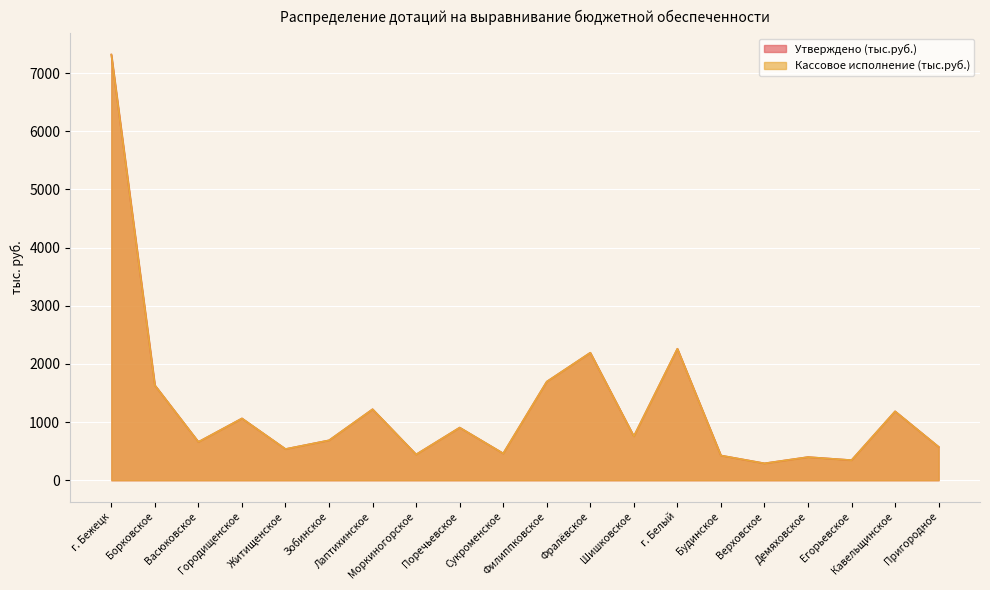

How many values in the Кассовое исполнение (тыс.руб.) series are below 756?

10